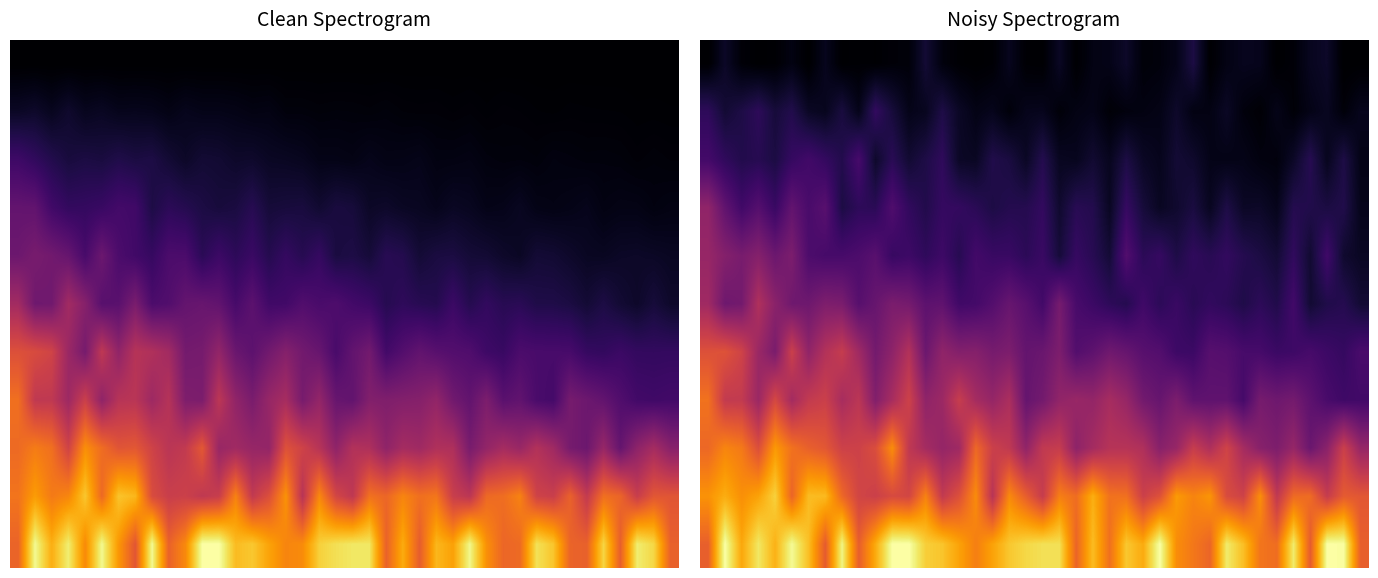

What is the average value of the 0 series?

0.8